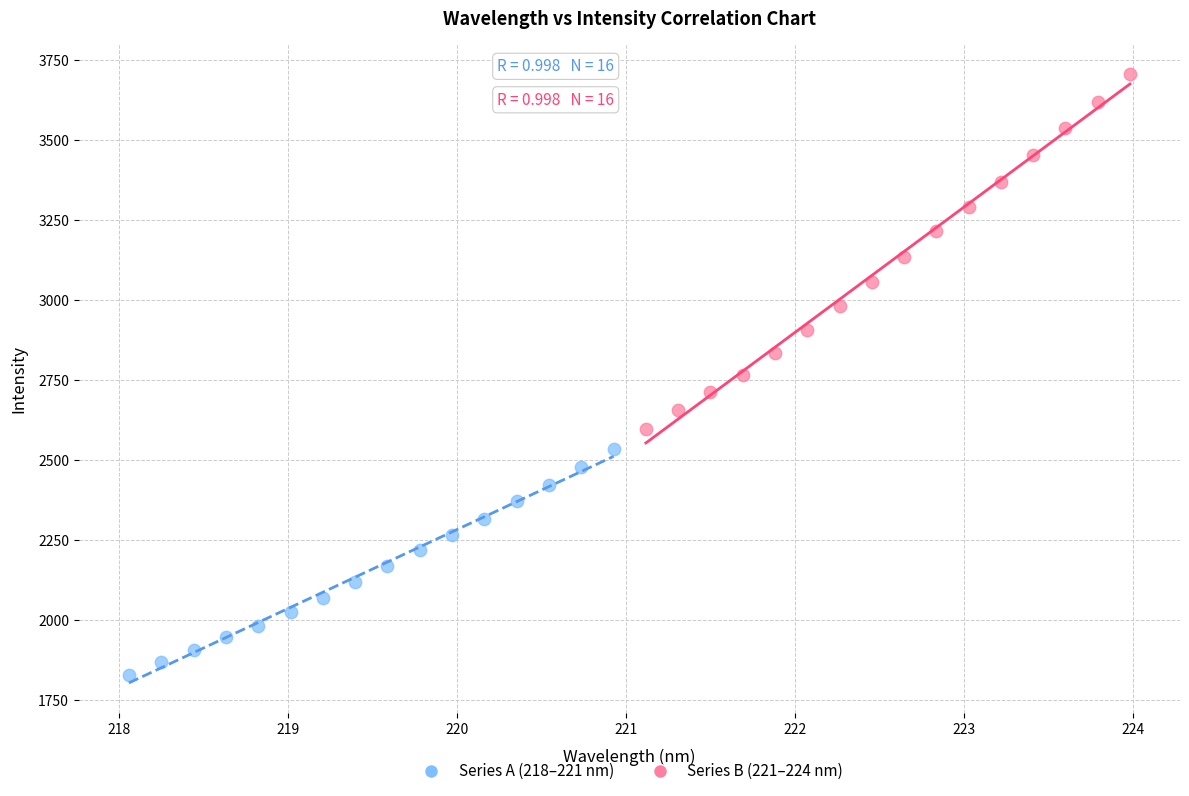

Which series contains the highest Y value?

Series B (221–224 nm)